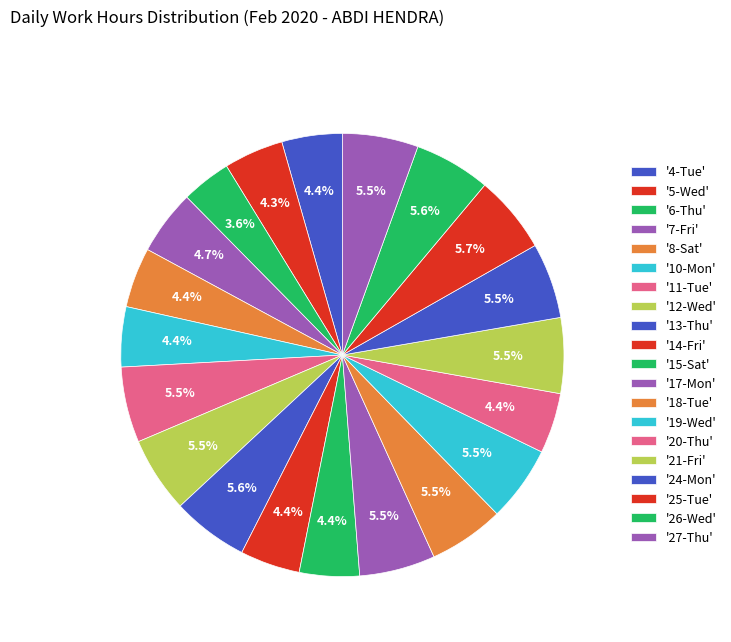

How many slices are in this pie chart?

20